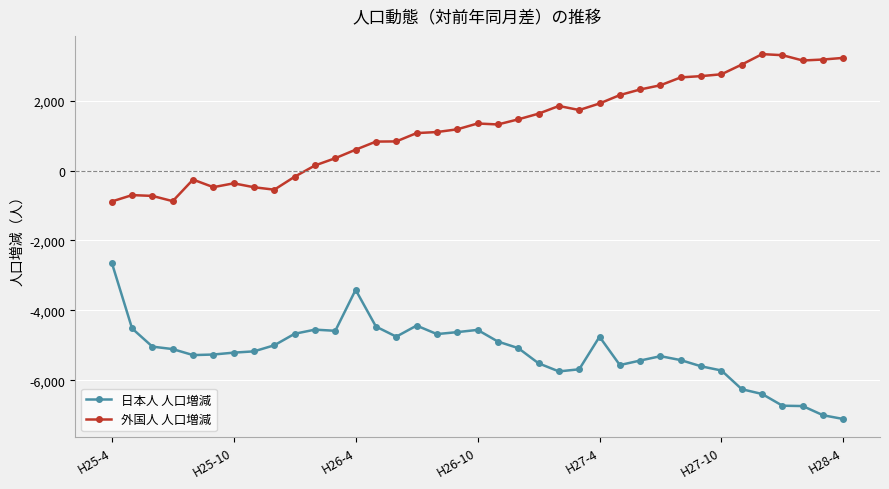

Which series has the largest total across all categories?

外国人 人口増減